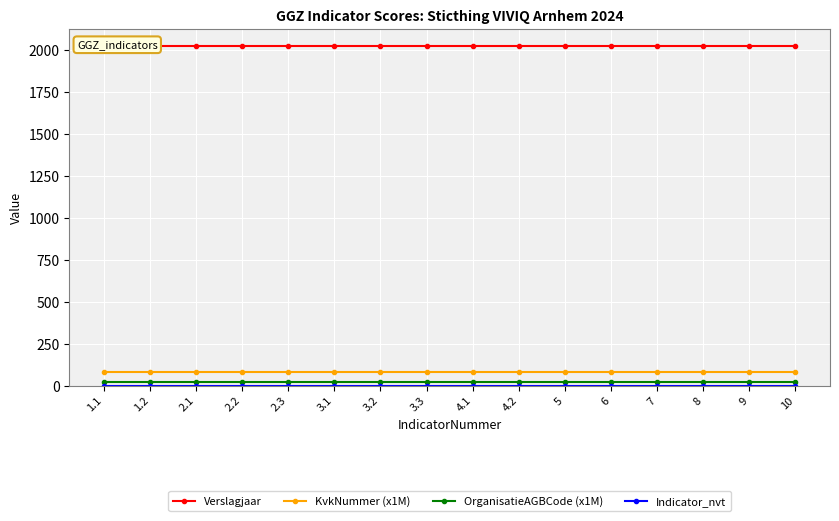

Rank the series at 5 from lowest to highest value.

Indicator_nvt, OrganisatieAGBCode (x1M), KvkNummer (x1M), Verslagjaar